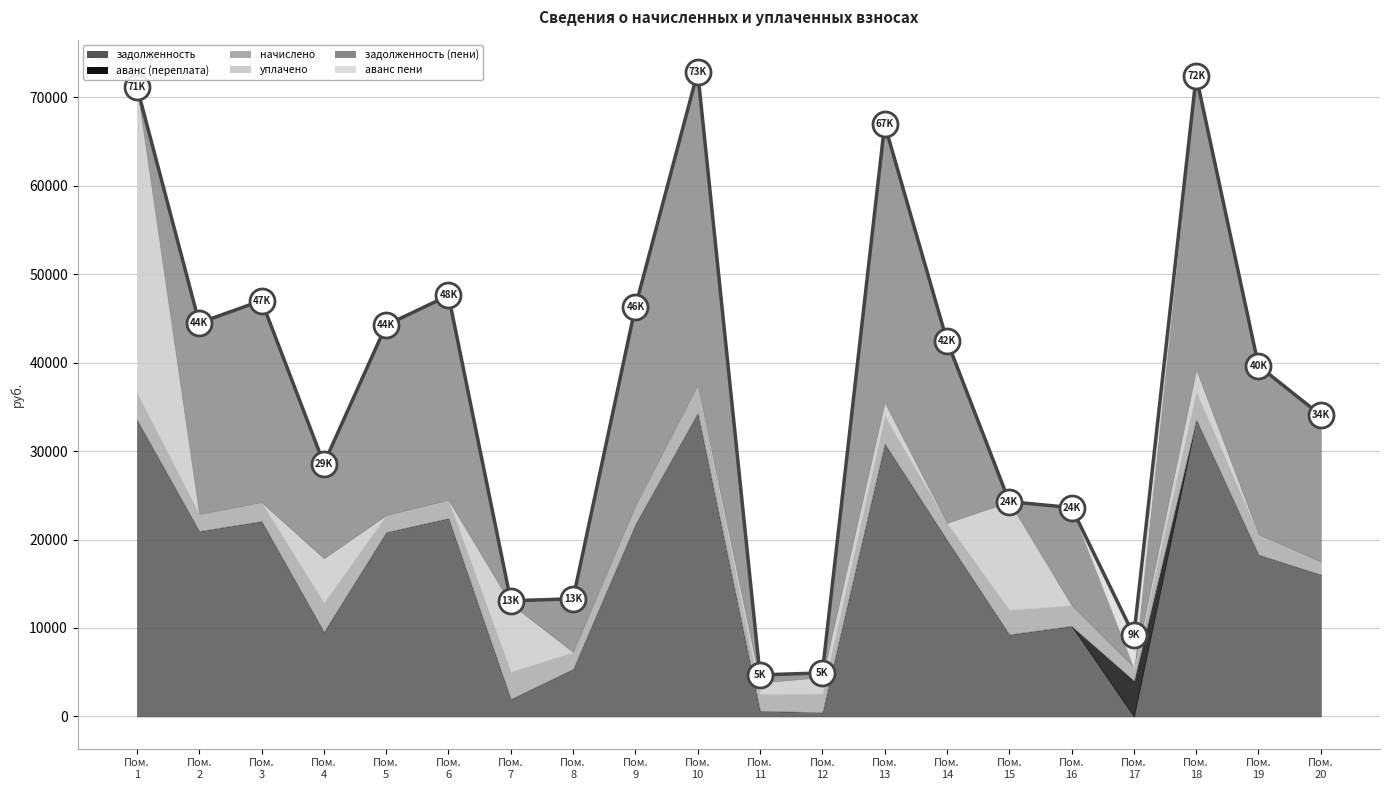

What is the difference between the maximum and minimum values in the уплачено series?

34564.1